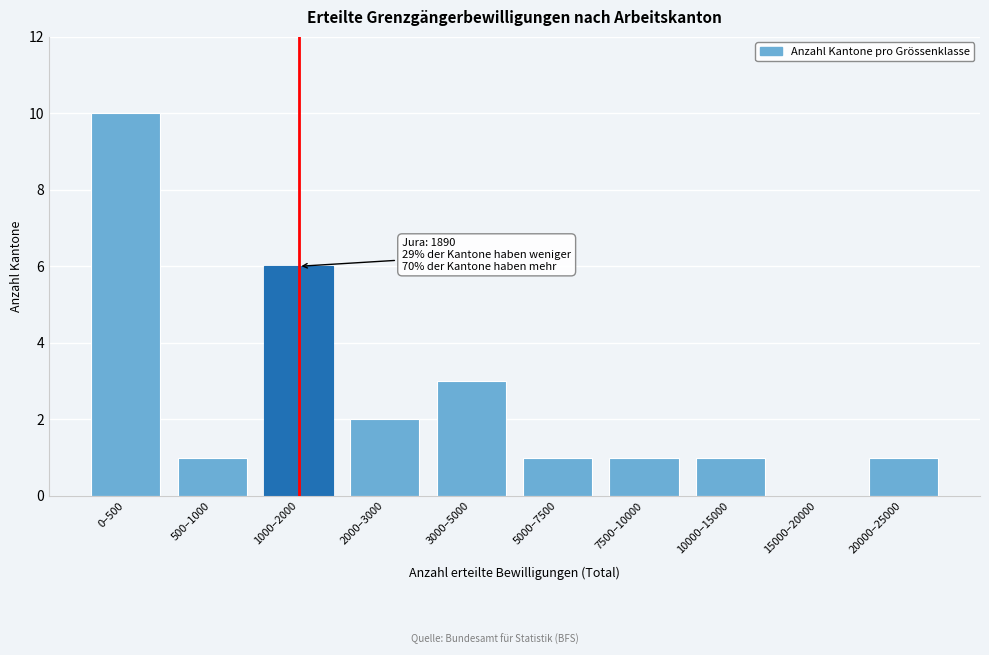

The chart shows a value of -7 at 15000–20000. True or false?

False